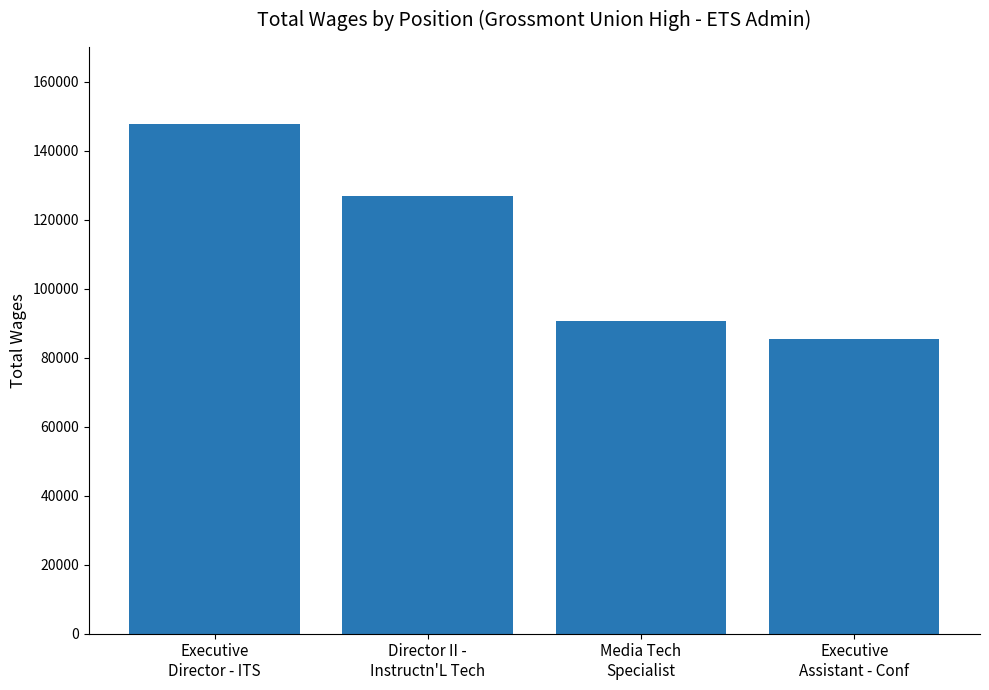

How many bars are there in total?

4